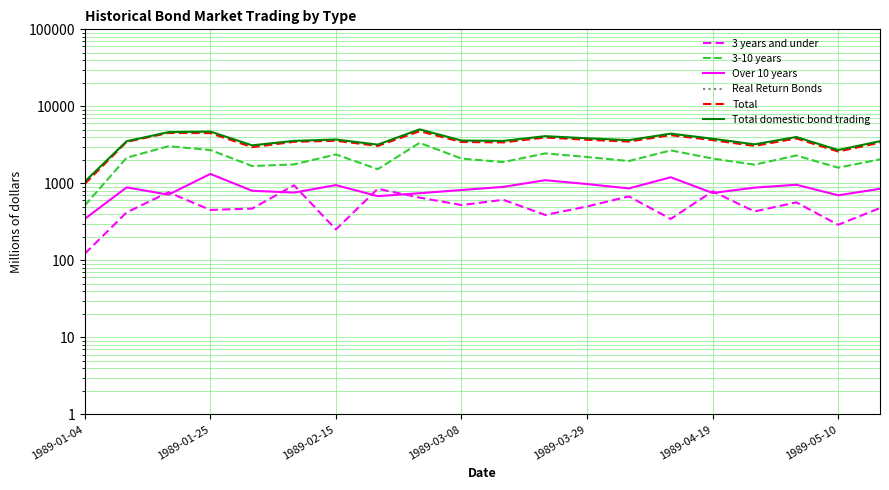

Where is 3-10 years nearest to the value 1938?

13